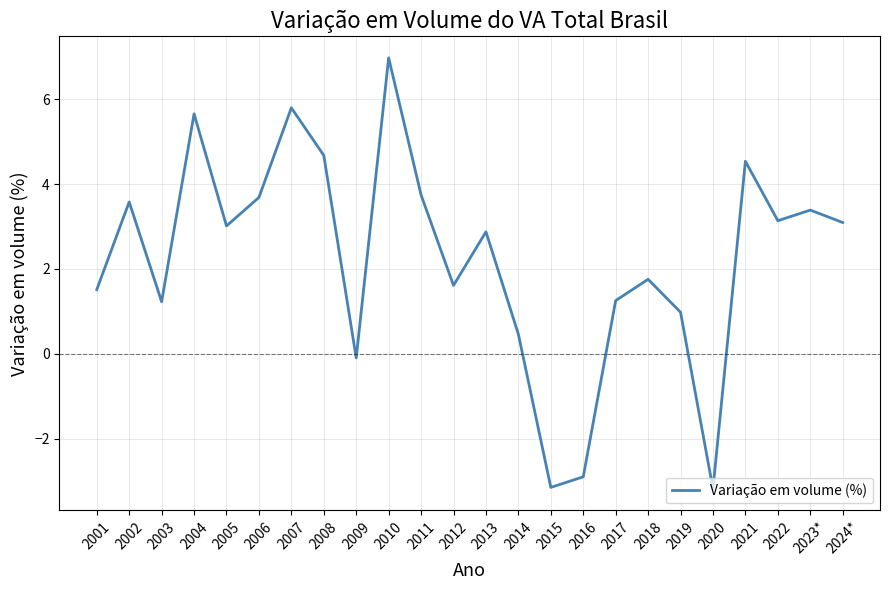

Does the chart have visible grid lines?

Yes